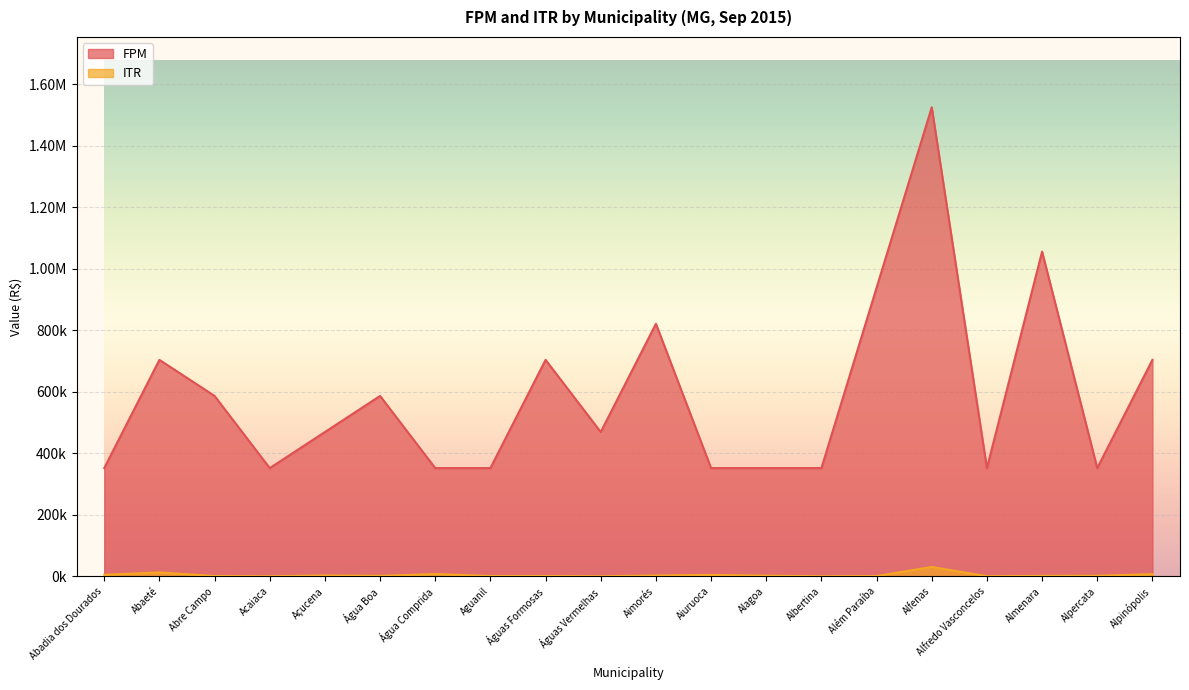

What are all the series names shown in the legend?

FPM, ITR